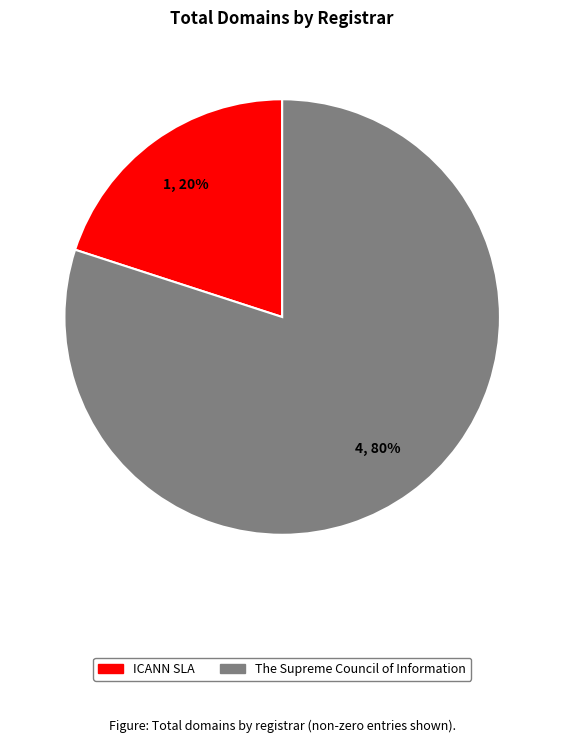

To the nearest percent, what is the difference between the largest and smallest slice percentages?

60%